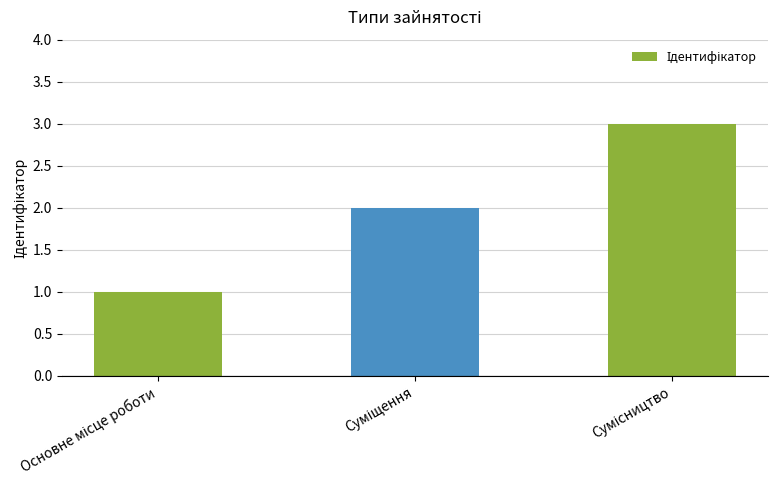

What is the greatest value displayed?

3